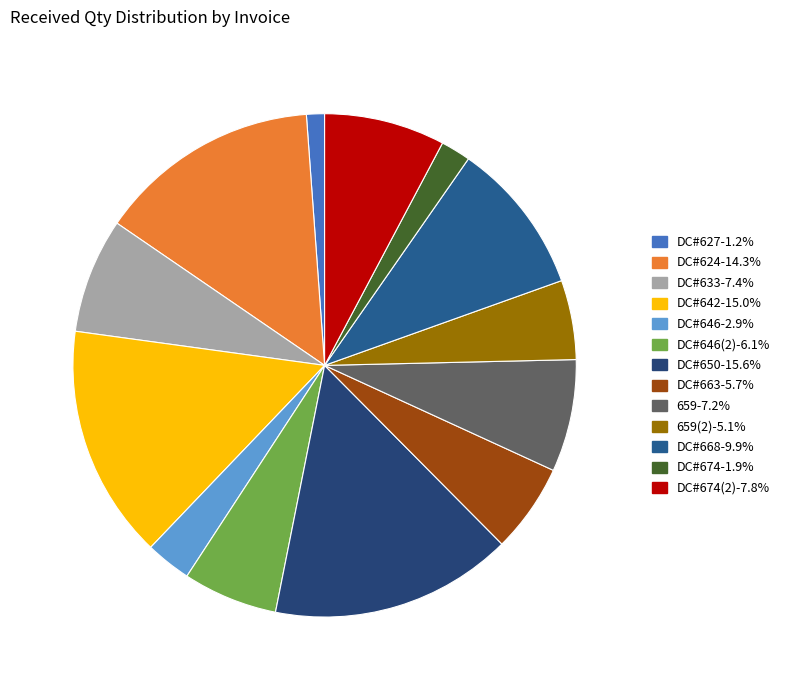

To the nearest percent, what is the average slice percentage?

8%